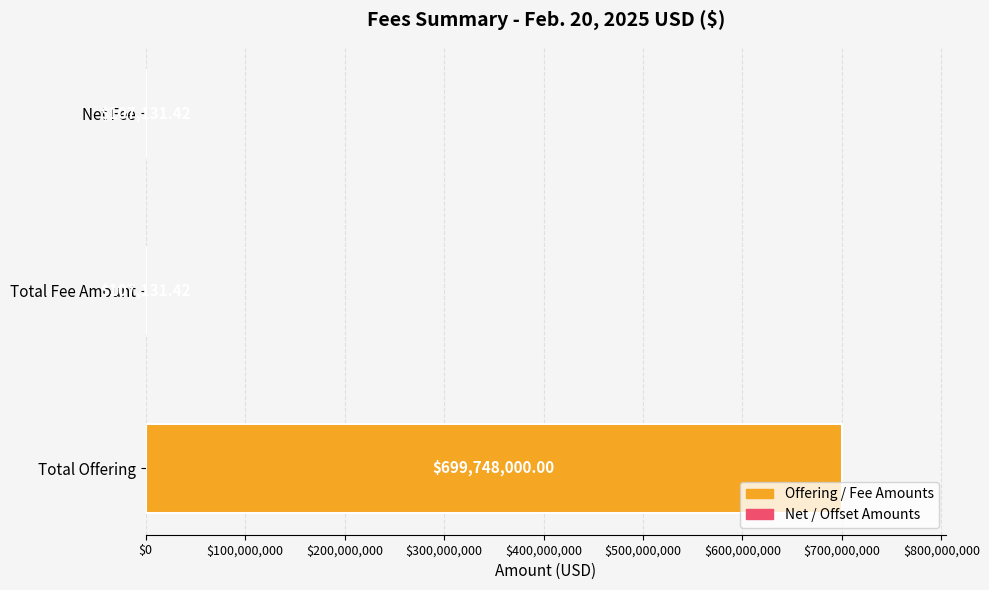

Are the bars horizontal?

Yes